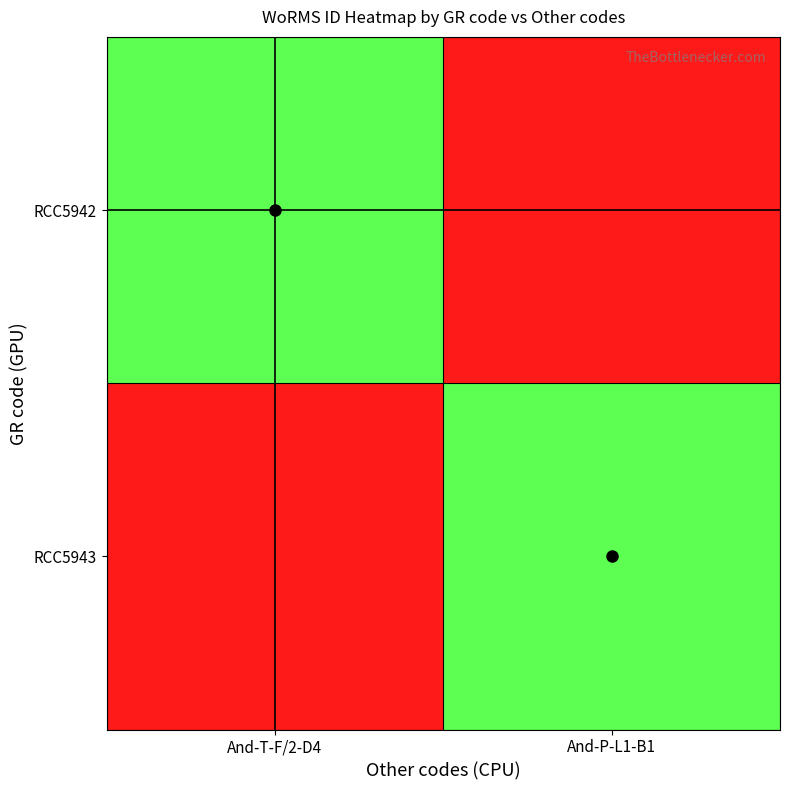

What is the spread (max minus min) of values at And-P-L1-B1?

106287